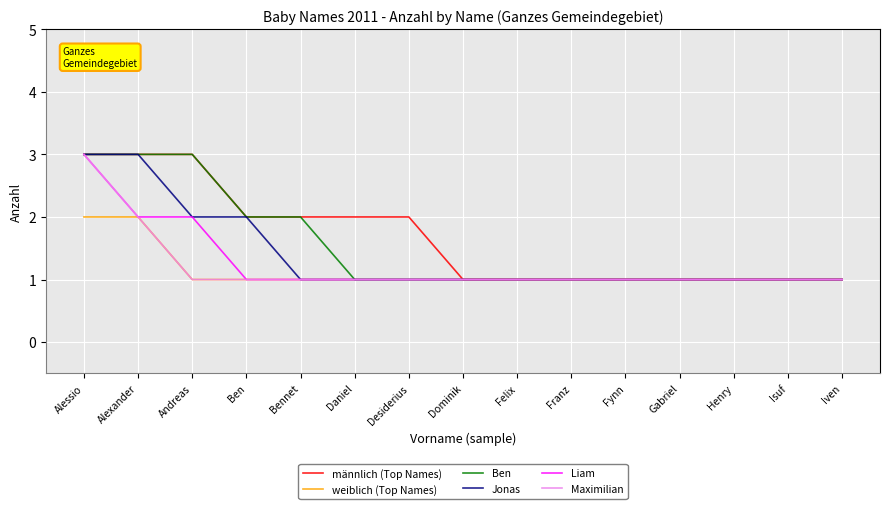

The Jonas series shows 2 at Ben. True or false?

True